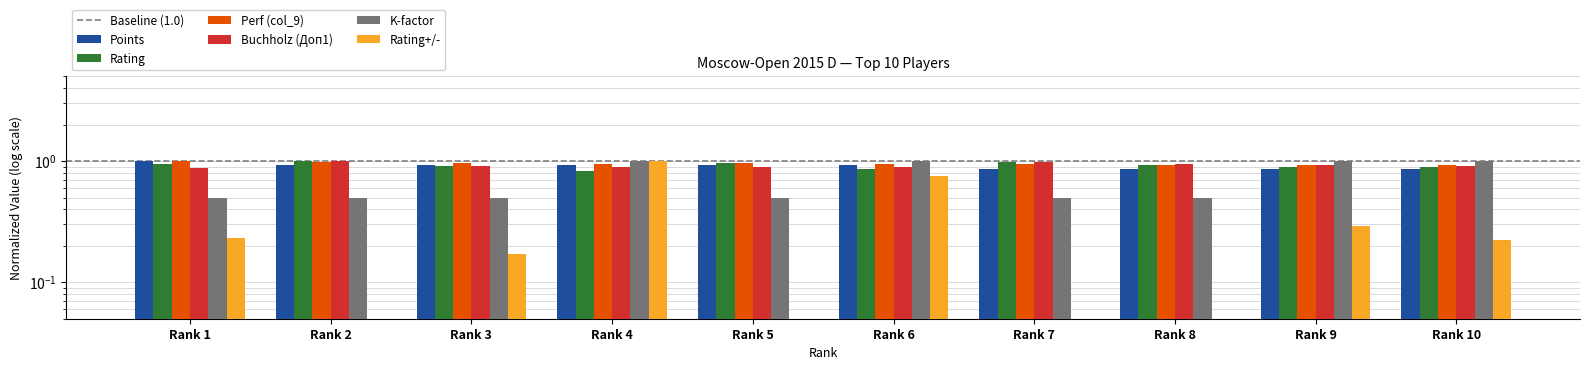

How many bars are there in total?

60